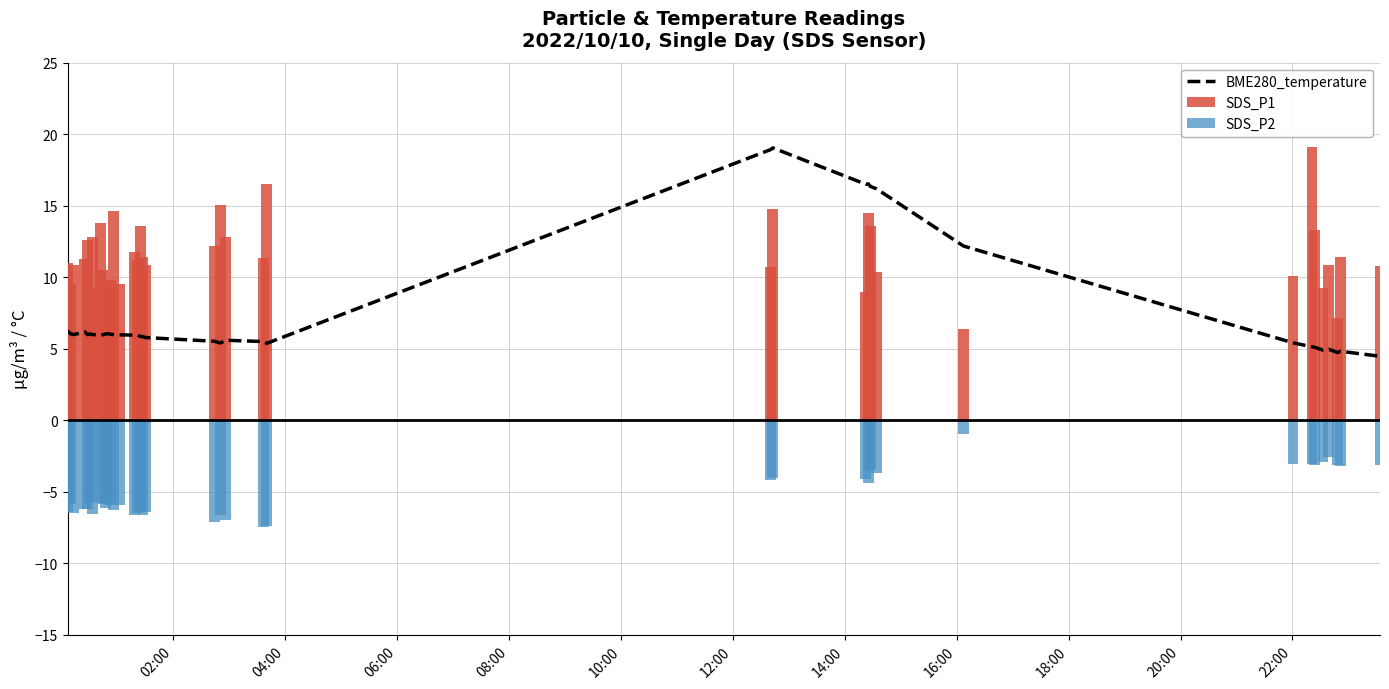

Rank the series at 22:00 from highest to lowest value.

SDS_P1, BME280_temperature, SDS_P2